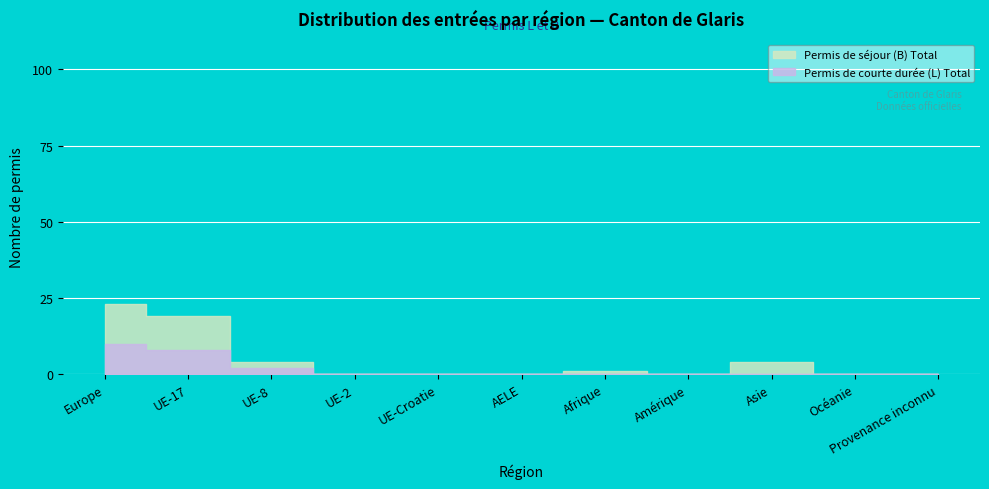

True or false: Permis de courte durée (L) Total and Permis de séjour (B) Total intersect in this chart.

False